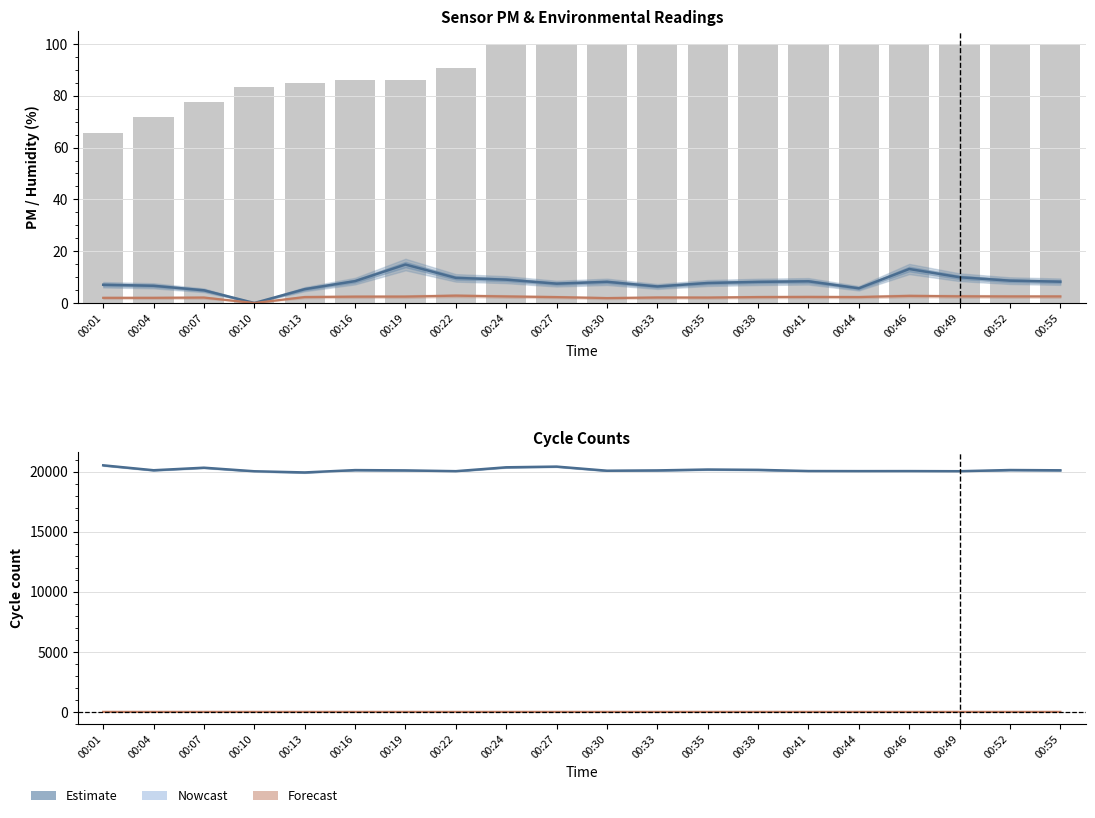

What is the value of the Humidity bar at the 10th from the left?

99.9